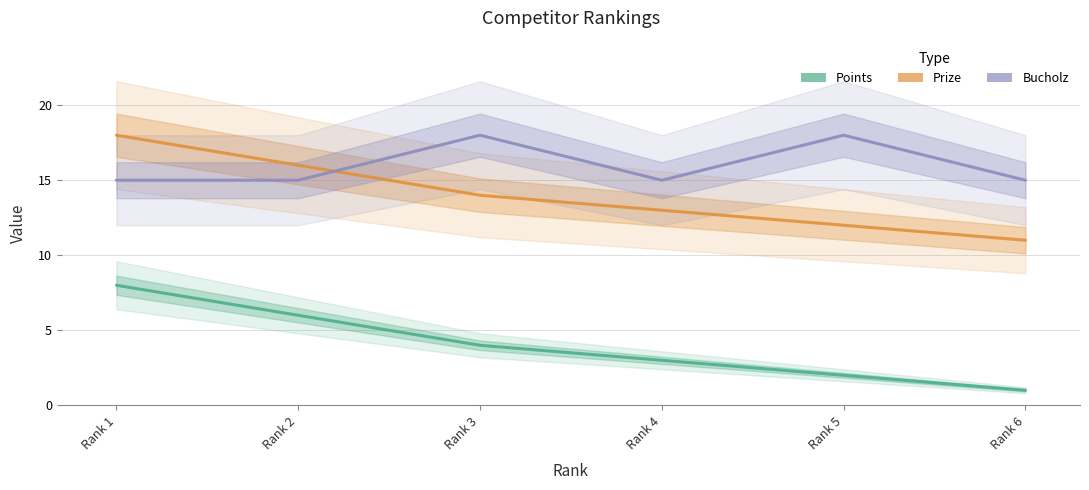

What are all the series names shown in the legend?

Points, Prize, Bucholz